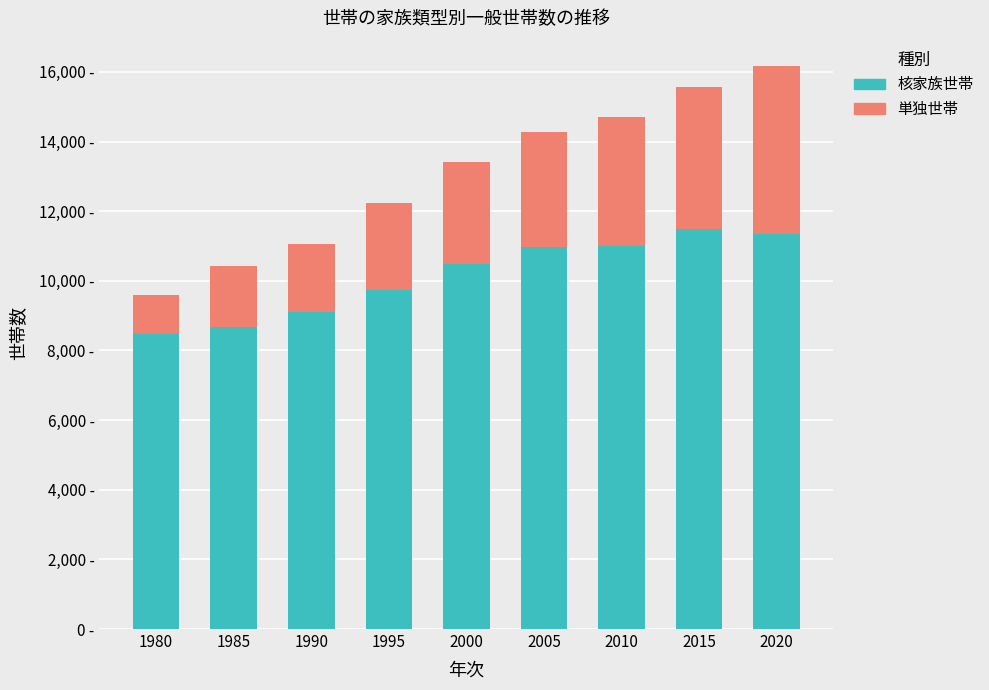

Are the bars horizontal?

No